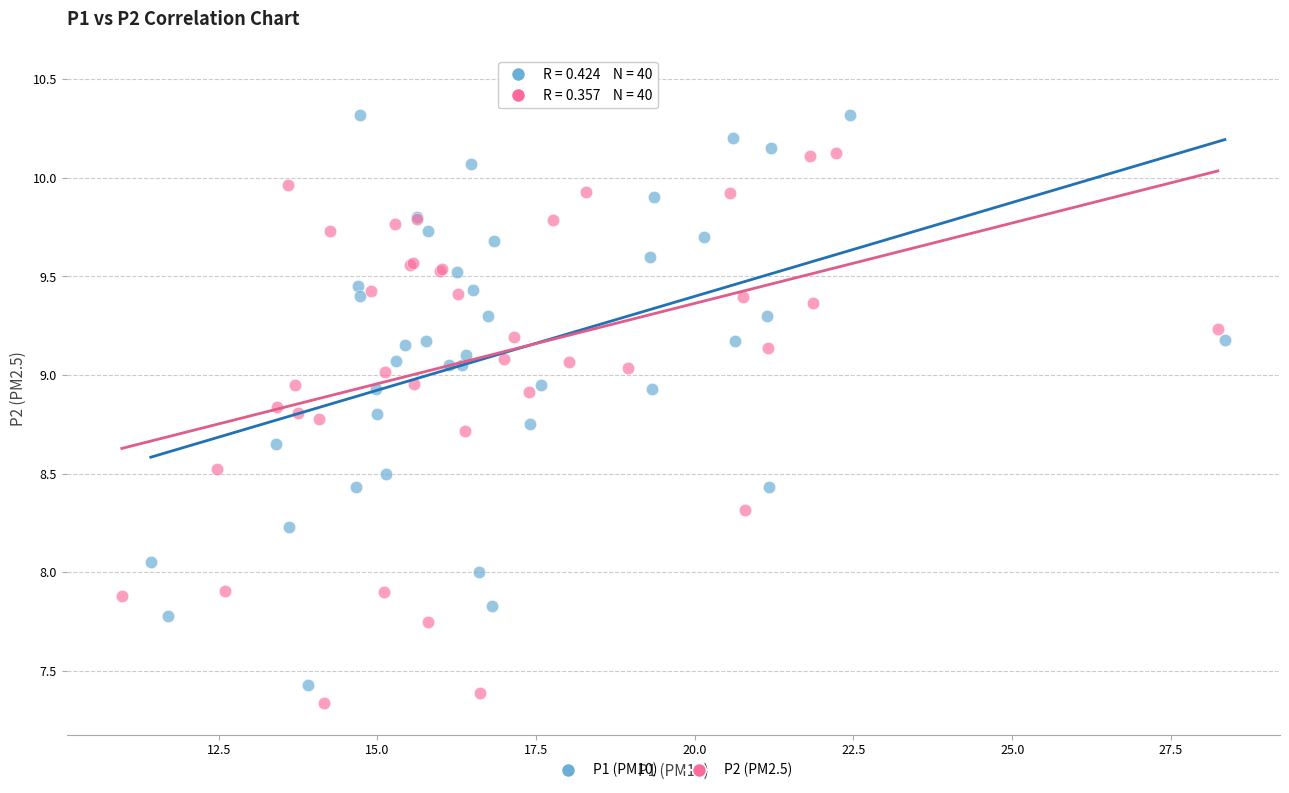

Which series contains the highest Y value?

P2 (PM2.5)